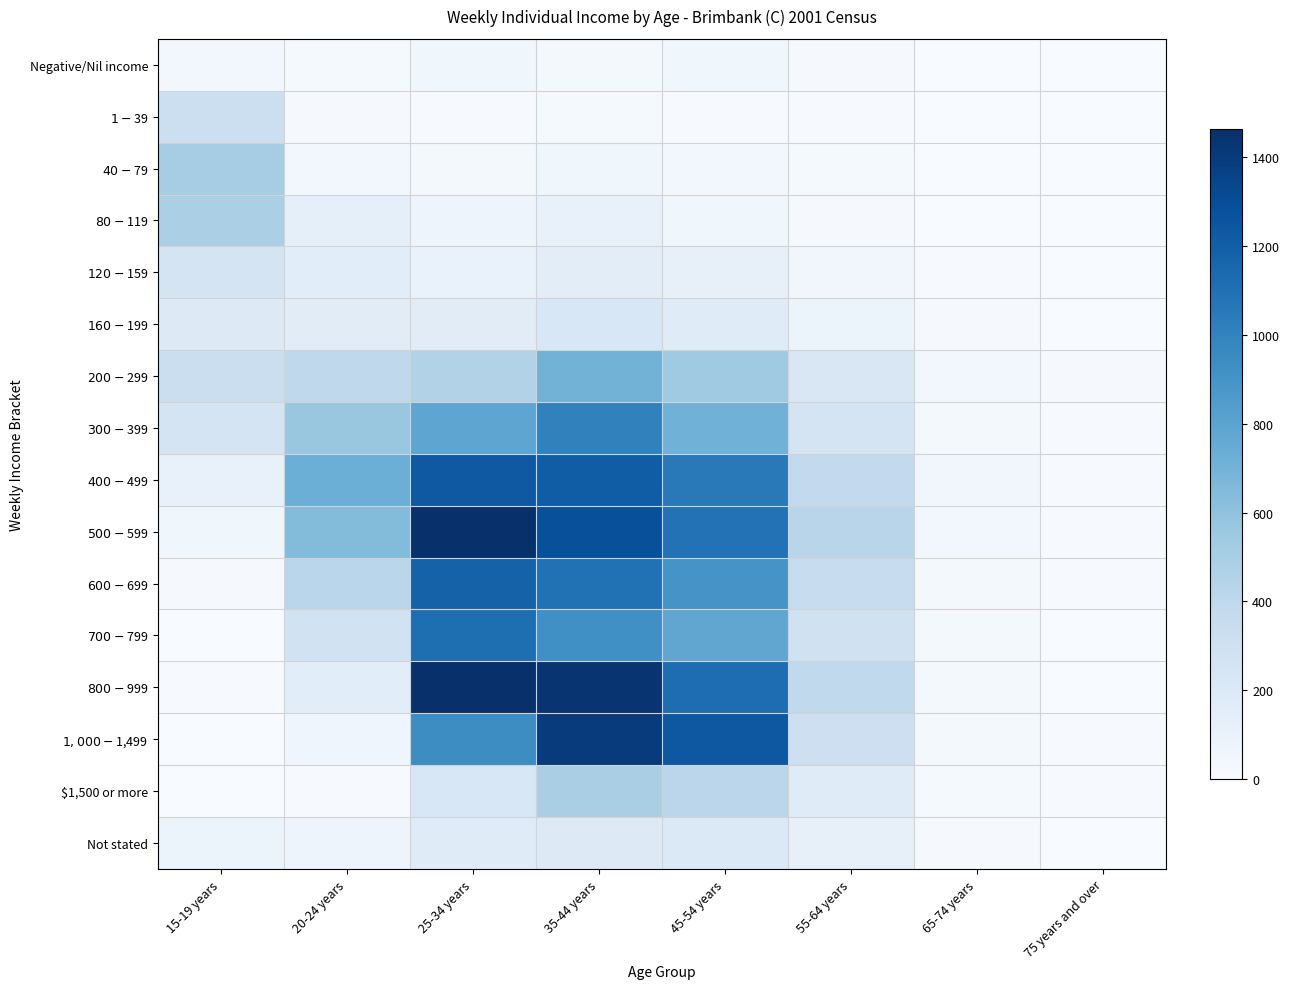

Reading right to left, what are all the values shown in this chart?

Negative/Nil income: 75 years and over=0	65-74 years=0	55-64 years=17	45-54 years=54	35-44 years=31	25-34 years=57	20-24 years=19	15-19 years=44
$1-$39: 75 years and over=0	65-74 years=0	55-64 years=8	45-54 years=11	35-44 years=18	25-34 years=10	20-24 years=17	15-19 years=319
$40-$79: 75 years and over=0	65-74 years=3	55-64 years=18	45-54 years=38	35-44 years=53	25-34 years=34	20-24 years=38	15-19 years=512
$80-$119: 75 years and over=0	65-74 years=0	55-64 years=17	45-54 years=57	35-44 years=112	25-34 years=74	20-24 years=126	15-19 years=490
$120-$159: 75 years and over=0	65-74 years=6	55-64 years=48	45-54 years=115	35-44 years=153	25-34 years=101	20-24 years=157	15-19 years=259
$160-$199: 75 years and over=0	65-74 years=13	55-64 years=78	45-54 years=173	35-44 years=225	25-34 years=164	20-24 years=163	15-19 years=184
$200-$299: 75 years and over=14	65-74 years=43	55-64 years=219	45-54 years=538	35-44 years=698	25-34 years=453	20-24 years=400	15-19 years=329
$300-$399: 75 years and over=7	65-74 years=28	55-64 years=252	45-54 years=712	35-44 years=1004	25-34 years=787	20-24 years=563	15-19 years=259
$400-$499: 75 years and over=8	65-74 years=51	55-64 years=383	45-54 years=1047	35-44 years=1212	25-34 years=1231	20-24 years=729	15-19 years=112
$500-$599: 75 years and over=7	65-74 years=38	55-64 years=424	45-54 years=1090	35-44 years=1285	25-34 years=1455	20-24 years=645	15-19 years=53
$600-$699: 75 years and over=7	65-74 years=31	55-64 years=348	45-54 years=897	35-44 years=1093	25-34 years=1183	20-24 years=421	15-19 years=16
$700-$799: 75 years and over=4	65-74 years=33	55-64 years=290	45-54 years=781	35-44 years=921	25-34 years=1112	20-24 years=283	15-19 years=4
$800-$999: 75 years and over=3	65-74 years=29	55-64 years=384	45-54 years=1119	35-44 years=1440	25-34 years=1464	20-24 years=155	15-19 years=7
$1,000-$1,499: 75 years and over=7	65-74 years=30	55-64 years=312	45-54 years=1237	35-44 years=1400	25-34 years=943	20-24 years=62	15-19 years=3
$1,500 or more: 75 years and over=6	65-74 years=20	55-64 years=175	45-54 years=412	35-44 years=494	25-34 years=224	20-24 years=10	15-19 years=3
Not stated: 75 years and over=3	65-74 years=13	55-64 years=115	45-54 years=205	35-44 years=189	25-34 years=176	20-24 years=70	15-19 years=90